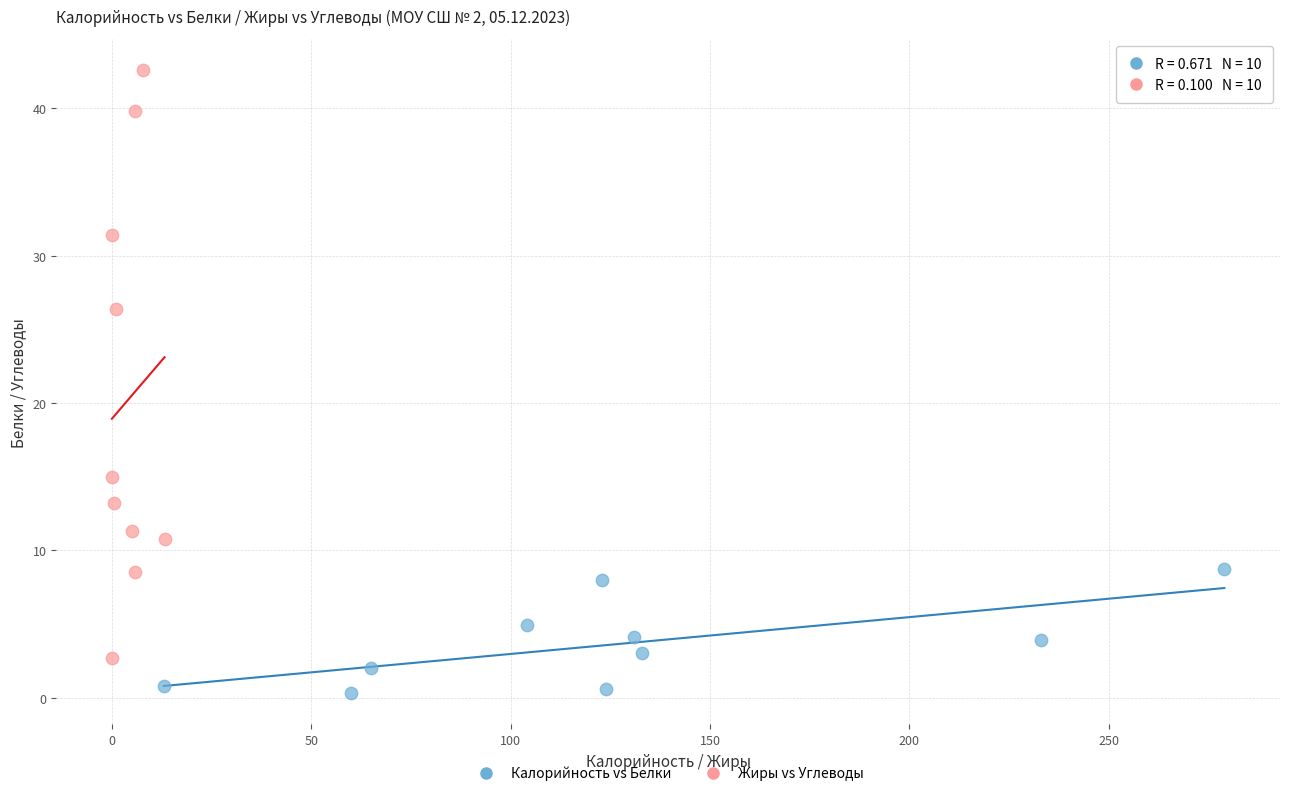

Which series has the widest spread of Y values?

Жиры vs Углеводы